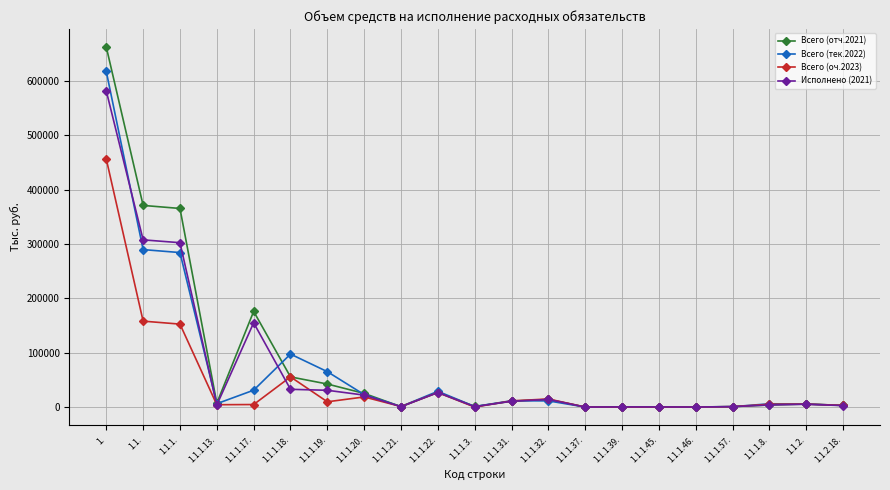

What position from the left is 1.1.1.57.?

18